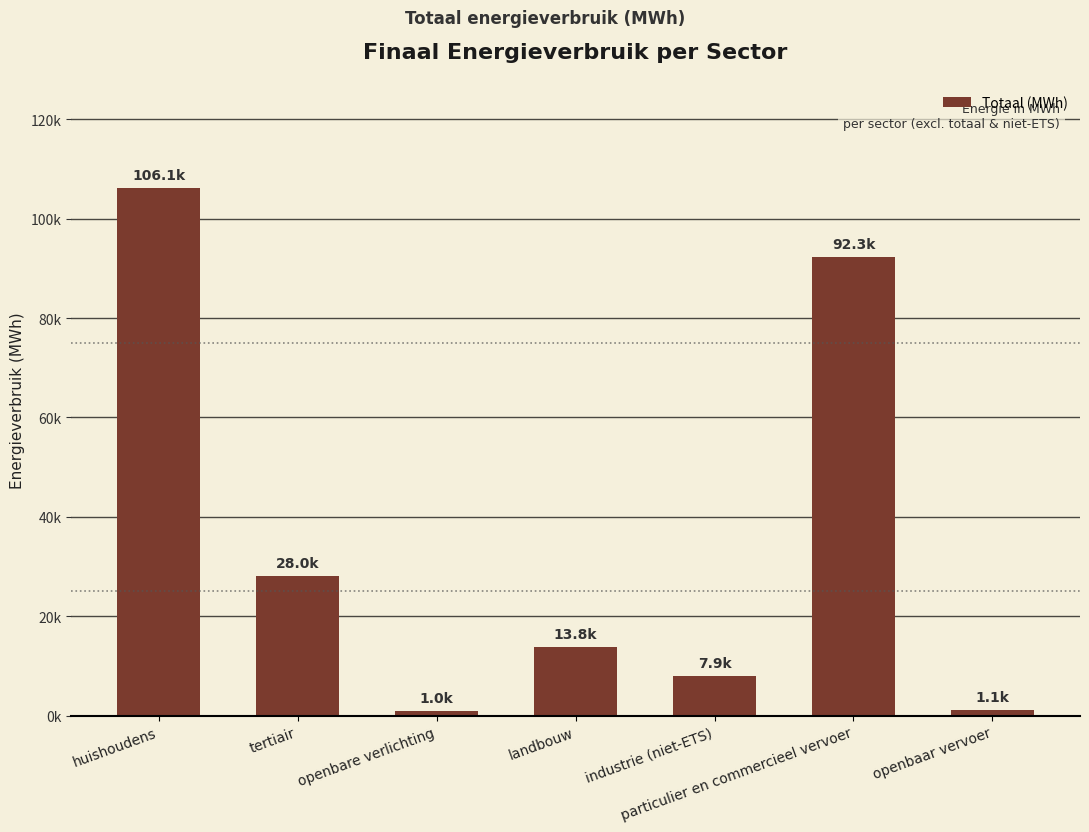

What is the difference between the values at landbouw and industrie (niet-ETS)?

5828.3